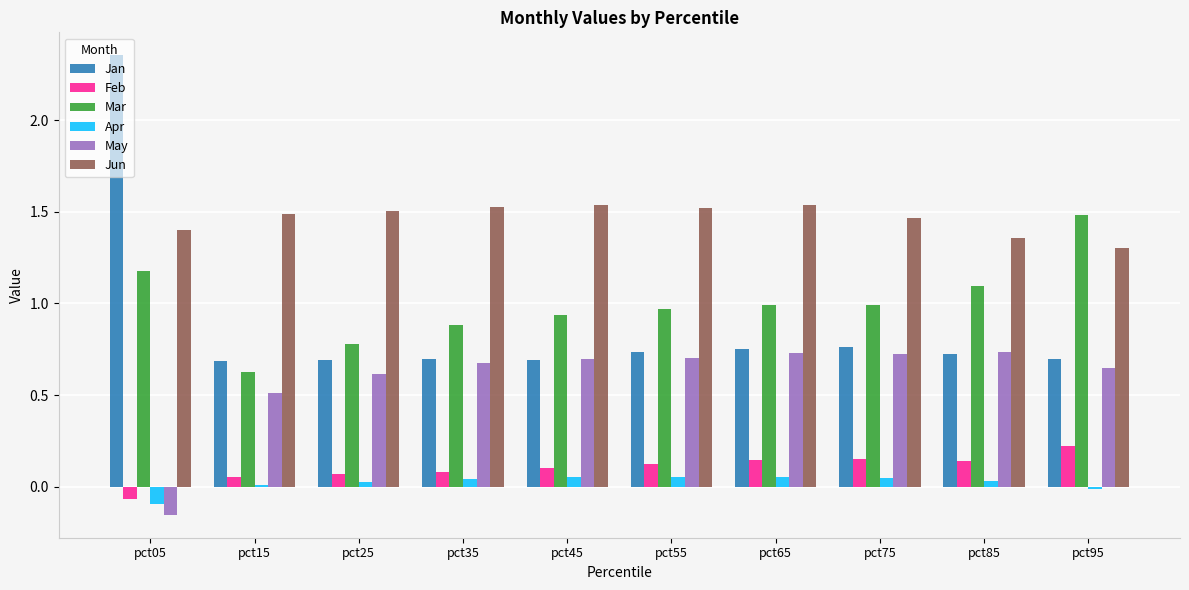

What is the difference between the maximum and second lowest values in the Jan series?

1.7